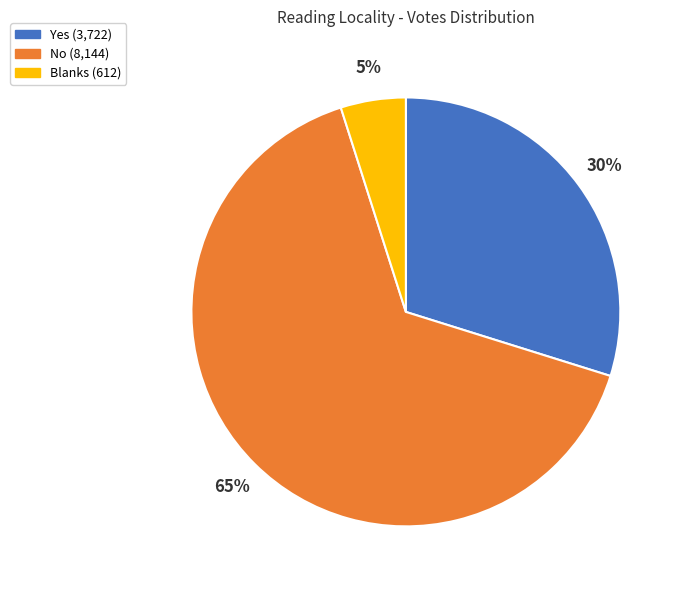

To the nearest percent, what is the difference between the largest and smallest slice percentages?

60%